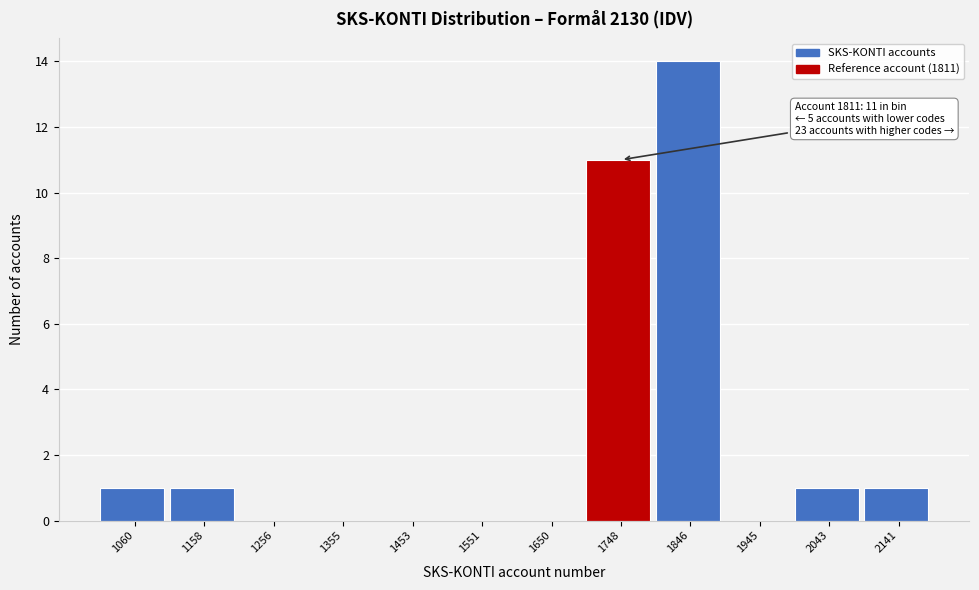

Reading left to right, list all the values displayed in this chart.

1060=1	1158=1	1256=0	1355=0	1453=0	1551=0	1650=0	1748=11	1846=14	1945=0	2043=1	2141=1